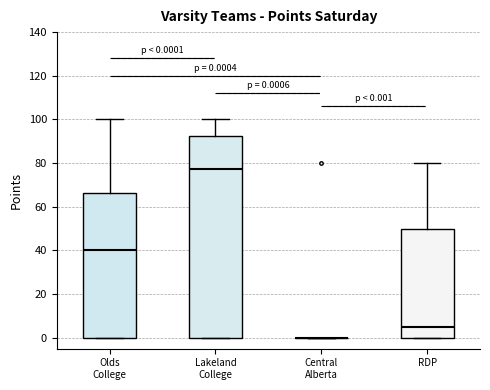

Which box is the tallest, from its lower edge to its upper edge?

Lakeland College